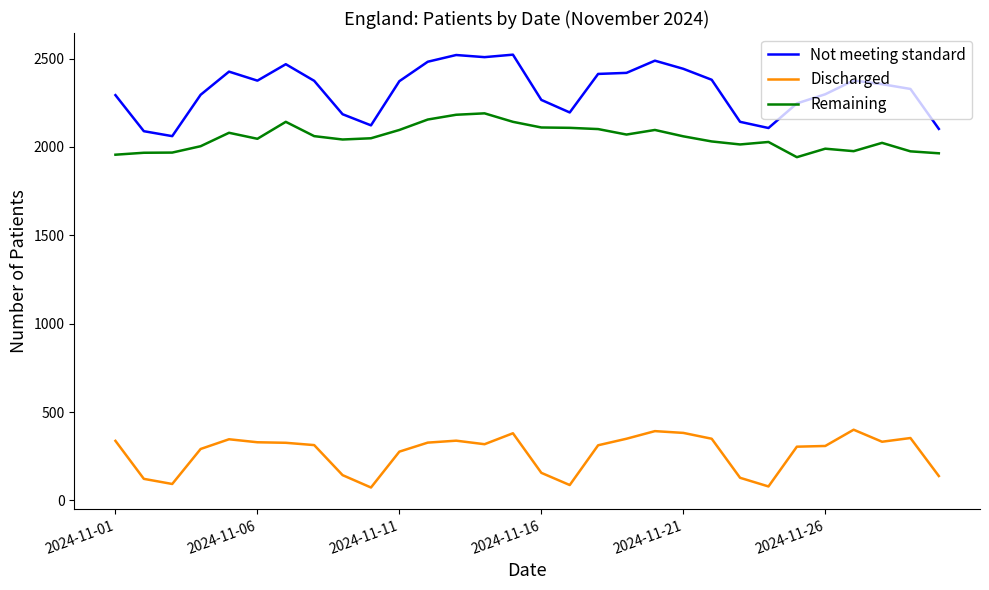

What is the highest value of the Not meeting standard series?

2522